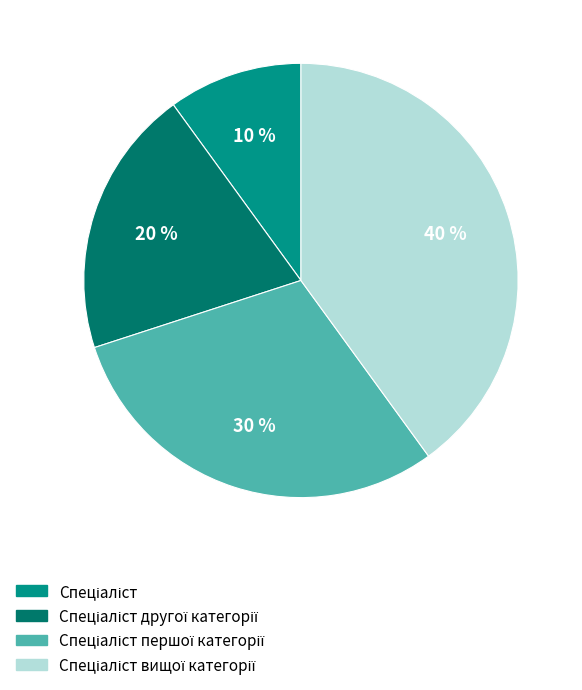

Is there a majority slice in this chart?

No